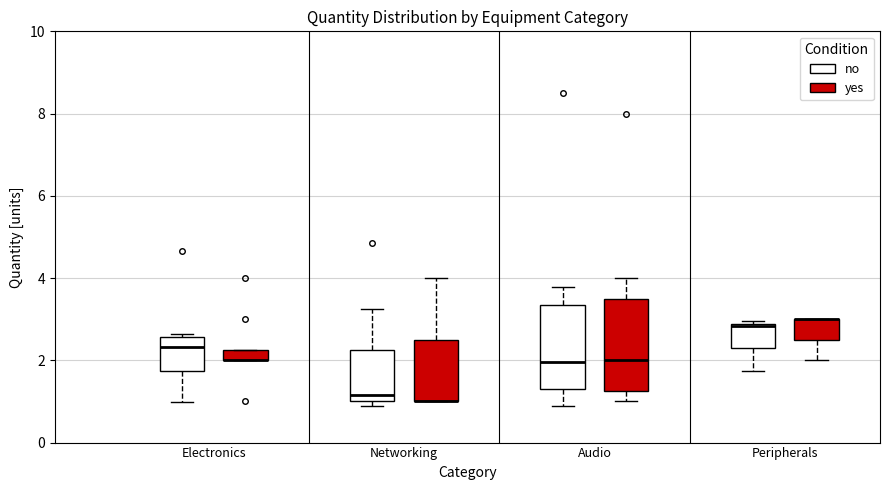

Where is the lower edge of the box for Electronics (no) on the y-axis? The values are not printed on the chart, so give them approximately, as read against the axis.

1.8